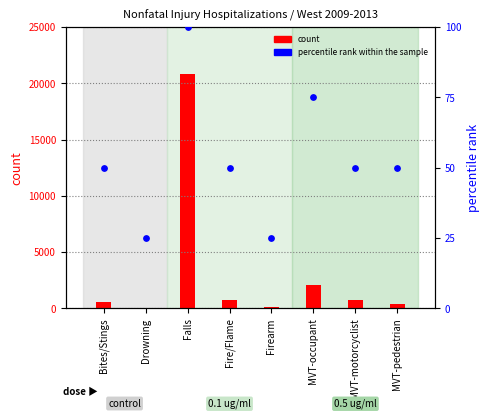

Is the value of count at MVT-motorcyclist greater than the value of percentile rank within the sample at Fire/Flame?

Yes